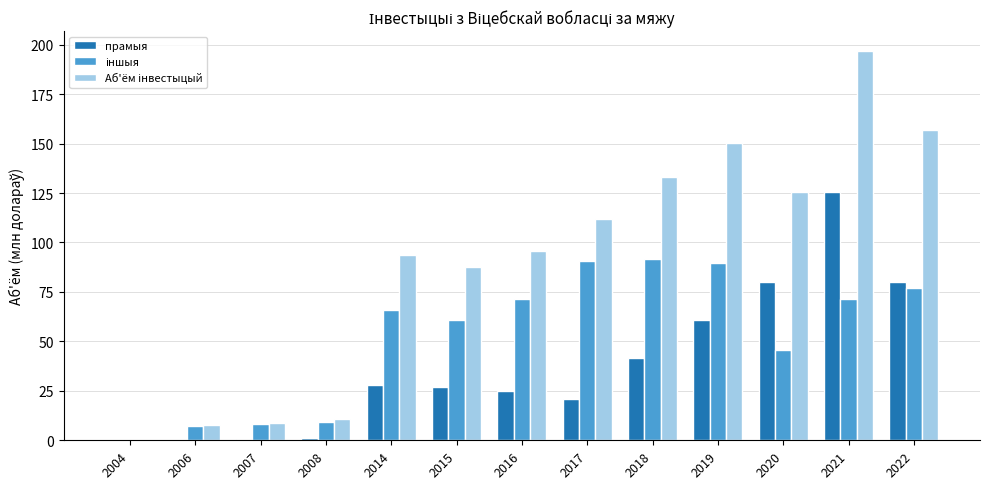

Which category has the highest value across all series?

2021